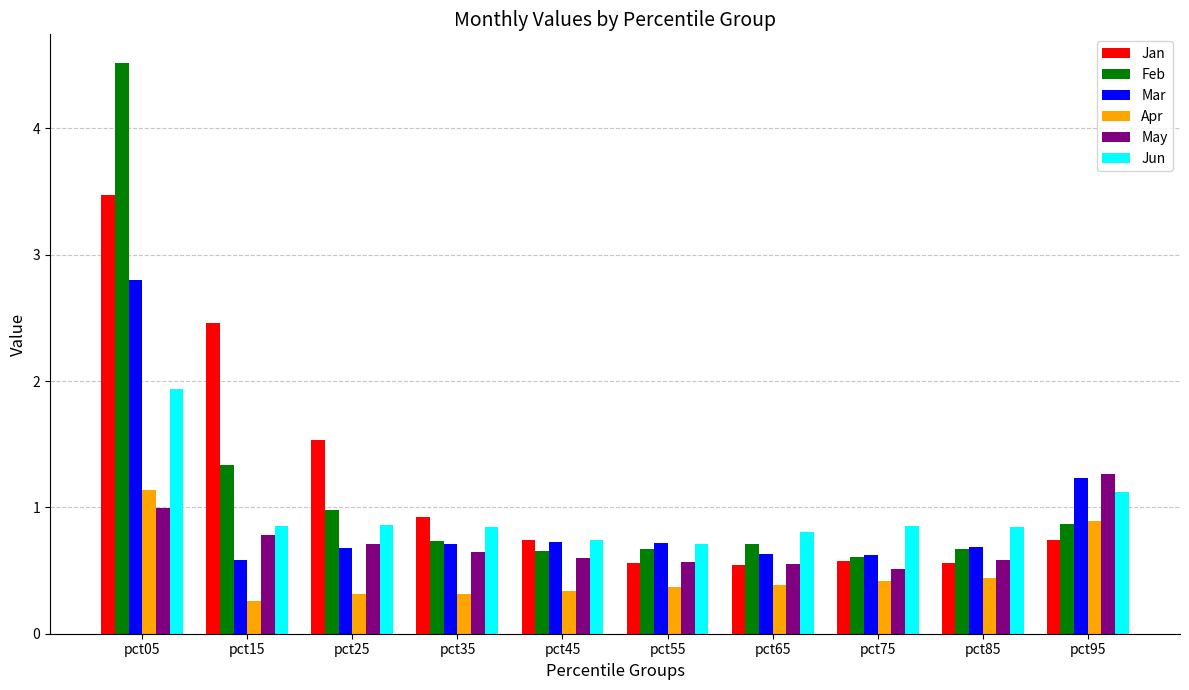

What is the minimum value shown in the chart?

0.3